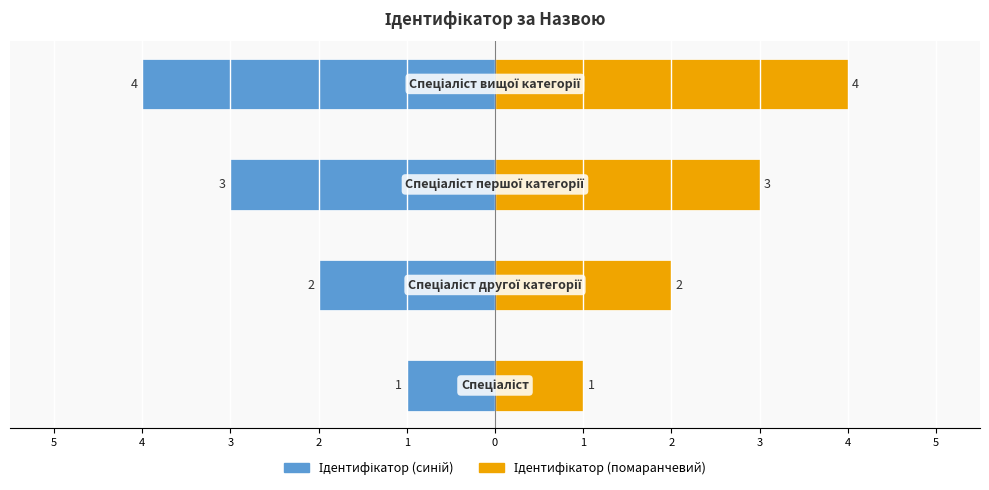

Reading right to left, list all the values displayed in this chart.

Ідентифікатор (синій): 2=-4	3=-3	4=-2	5=-1
Ідентифікатор (помаранчевий): 2=4	3=3	4=2	5=1